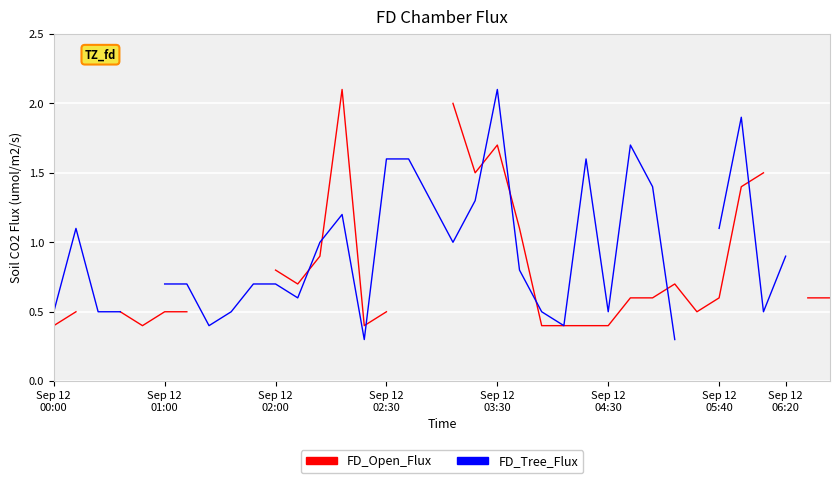

What are all the series names shown in the legend?

FD_Open_Flux, FD_Tree_Flux